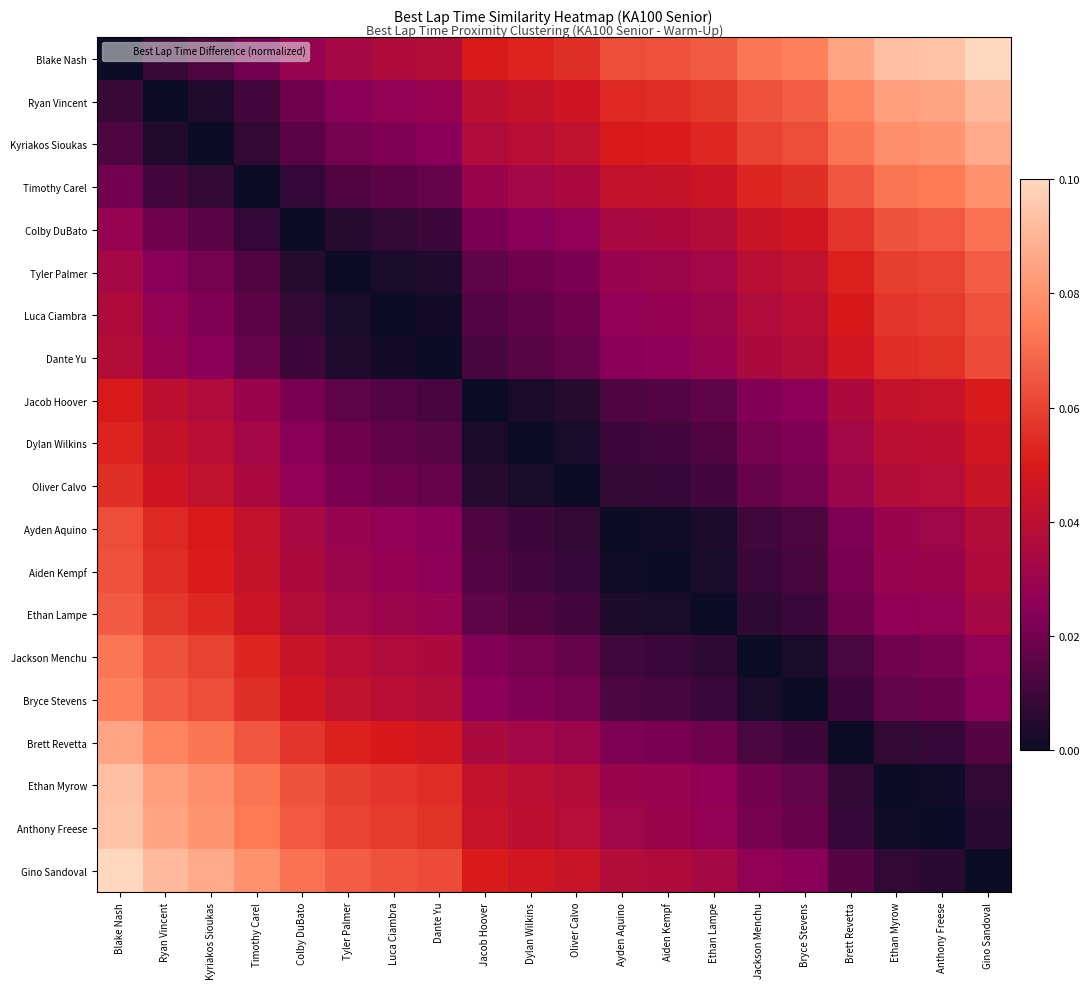

Reading left to right, extract all data points from this chart.

Blake Nash: Blake Nash=0.0	Ryan Vincent=0.0	Kyriakos Sioukas=0.0	Timothy Carel=0.0	Colby DuBato=0.0	Tyler Palmer=0.0	Luca Ciambra=0.0	Dante Yu=0.0	Jacob Hoover=0.0	Dylan Wilkins=0.1	Oliver Calvo=0.1	Ayden Aquino=0.1	Aiden Kempf=0.1	Ethan Lampe=0.1	Jackson Menchu=0.1	Bryce Stevens=0.1	Brett Revetta=0.1	Ethan Myrow=0.1	Anthony Freese=0.1	Gino Sandoval=0.1
Ryan Vincent: Blake Nash=0.0	Ryan Vincent=0.0	Kyriakos Sioukas=0.0	Timothy Carel=0.0	Colby DuBato=0.0	Tyler Palmer=0.0	Luca Ciambra=0.0	Dante Yu=0.0	Jacob Hoover=0.0	Dylan Wilkins=0.0	Oliver Calvo=0.0	Ayden Aquino=0.1	Aiden Kempf=0.1	Ethan Lampe=0.1	Jackson Menchu=0.1	Bryce Stevens=0.1	Brett Revetta=0.1	Ethan Myrow=0.1	Anthony Freese=0.1	Gino Sandoval=0.1
Kyriakos Sioukas: Blake Nash=0.0	Ryan Vincent=0.0	Kyriakos Sioukas=0.0	Timothy Carel=0.0	Colby DuBato=0.0	Tyler Palmer=0.0	Luca Ciambra=0.0	Dante Yu=0.0	Jacob Hoover=0.0	Dylan Wilkins=0.0	Oliver Calvo=0.0	Ayden Aquino=0.0	Aiden Kempf=0.1	Ethan Lampe=0.1	Jackson Menchu=0.1	Bryce Stevens=0.1	Brett Revetta=0.1	Ethan Myrow=0.1	Anthony Freese=0.1	Gino Sandoval=0.1
Timothy Carel: Blake Nash=0.0	Ryan Vincent=0.0	Kyriakos Sioukas=0.0	Timothy Carel=0.0	Colby DuBato=0.0	Tyler Palmer=0.0	Luca Ciambra=0.0	Dante Yu=0.0	Jacob Hoover=0.0	Dylan Wilkins=0.0	Oliver Calvo=0.0	Ayden Aquino=0.0	Aiden Kempf=0.0	Ethan Lampe=0.0	Jackson Menchu=0.1	Bryce Stevens=0.1	Brett Revetta=0.1	Ethan Myrow=0.1	Anthony Freese=0.1	Gino Sandoval=0.1
Colby DuBato: Blake Nash=0.0	Ryan Vincent=0.0	Kyriakos Sioukas=0.0	Timothy Carel=0.0	Colby DuBato=0.0	Tyler Palmer=0.0	Luca Ciambra=0.0	Dante Yu=0.0	Jacob Hoover=0.0	Dylan Wilkins=0.0	Oliver Calvo=0.0	Ayden Aquino=0.0	Aiden Kempf=0.0	Ethan Lampe=0.0	Jackson Menchu=0.0	Bryce Stevens=0.0	Brett Revetta=0.1	Ethan Myrow=0.1	Anthony Freese=0.1	Gino Sandoval=0.1
Tyler Palmer: Blake Nash=0.0	Ryan Vincent=0.0	Kyriakos Sioukas=0.0	Timothy Carel=0.0	Colby DuBato=0.0	Tyler Palmer=0.0	Luca Ciambra=0.0	Dante Yu=0.0	Jacob Hoover=0.0	Dylan Wilkins=0.0	Oliver Calvo=0.0	Ayden Aquino=0.0	Aiden Kempf=0.0	Ethan Lampe=0.0	Jackson Menchu=0.0	Bryce Stevens=0.0	Brett Revetta=0.1	Ethan Myrow=0.1	Anthony Freese=0.1	Gino Sandoval=0.1
Luca Ciambra: Blake Nash=0.0	Ryan Vincent=0.0	Kyriakos Sioukas=0.0	Timothy Carel=0.0	Colby DuBato=0.0	Tyler Palmer=0.0	Luca Ciambra=0.0	Dante Yu=0.0	Jacob Hoover=0.0	Dylan Wilkins=0.0	Oliver Calvo=0.0	Ayden Aquino=0.0	Aiden Kempf=0.0	Ethan Lampe=0.0	Jackson Menchu=0.0	Bryce Stevens=0.0	Brett Revetta=0.0	Ethan Myrow=0.1	Anthony Freese=0.1	Gino Sandoval=0.1
Dante Yu: Blake Nash=0.0	Ryan Vincent=0.0	Kyriakos Sioukas=0.0	Timothy Carel=0.0	Colby DuBato=0.0	Tyler Palmer=0.0	Luca Ciambra=0.0	Dante Yu=0.0	Jacob Hoover=0.0	Dylan Wilkins=0.0	Oliver Calvo=0.0	Ayden Aquino=0.0	Aiden Kempf=0.0	Ethan Lampe=0.0	Jackson Menchu=0.0	Bryce Stevens=0.0	Brett Revetta=0.0	Ethan Myrow=0.1	Anthony Freese=0.1	Gino Sandoval=0.1
Jacob Hoover: Blake Nash=0.0	Ryan Vincent=0.0	Kyriakos Sioukas=0.0	Timothy Carel=0.0	Colby DuBato=0.0	Tyler Palmer=0.0	Luca Ciambra=0.0	Dante Yu=0.0	Jacob Hoover=0.0	Dylan Wilkins=0.0	Oliver Calvo=0.0	Ayden Aquino=0.0	Aiden Kempf=0.0	Ethan Lampe=0.0	Jackson Menchu=0.0	Bryce Stevens=0.0	Brett Revetta=0.0	Ethan Myrow=0.0	Anthony Freese=0.0	Gino Sandoval=0.1
Dylan Wilkins: Blake Nash=0.1	Ryan Vincent=0.0	Kyriakos Sioukas=0.0	Timothy Carel=0.0	Colby DuBato=0.0	Tyler Palmer=0.0	Luca Ciambra=0.0	Dante Yu=0.0	Jacob Hoover=0.0	Dylan Wilkins=0.0	Oliver Calvo=0.0	Ayden Aquino=0.0	Aiden Kempf=0.0	Ethan Lampe=0.0	Jackson Menchu=0.0	Bryce Stevens=0.0	Brett Revetta=0.0	Ethan Myrow=0.0	Anthony Freese=0.0	Gino Sandoval=0.0
Oliver Calvo: Blake Nash=0.1	Ryan Vincent=0.0	Kyriakos Sioukas=0.0	Timothy Carel=0.0	Colby DuBato=0.0	Tyler Palmer=0.0	Luca Ciambra=0.0	Dante Yu=0.0	Jacob Hoover=0.0	Dylan Wilkins=0.0	Oliver Calvo=0.0	Ayden Aquino=0.0	Aiden Kempf=0.0	Ethan Lampe=0.0	Jackson Menchu=0.0	Bryce Stevens=0.0	Brett Revetta=0.0	Ethan Myrow=0.0	Anthony Freese=0.0	Gino Sandoval=0.0
Ayden Aquino: Blake Nash=0.1	Ryan Vincent=0.1	Kyriakos Sioukas=0.0	Timothy Carel=0.0	Colby DuBato=0.0	Tyler Palmer=0.0	Luca Ciambra=0.0	Dante Yu=0.0	Jacob Hoover=0.0	Dylan Wilkins=0.0	Oliver Calvo=0.0	Ayden Aquino=0.0	Aiden Kempf=0.0	Ethan Lampe=0.0	Jackson Menchu=0.0	Bryce Stevens=0.0	Brett Revetta=0.0	Ethan Myrow=0.0	Anthony Freese=0.0	Gino Sandoval=0.0
Aiden Kempf: Blake Nash=0.1	Ryan Vincent=0.1	Kyriakos Sioukas=0.1	Timothy Carel=0.0	Colby DuBato=0.0	Tyler Palmer=0.0	Luca Ciambra=0.0	Dante Yu=0.0	Jacob Hoover=0.0	Dylan Wilkins=0.0	Oliver Calvo=0.0	Ayden Aquino=0.0	Aiden Kempf=0.0	Ethan Lampe=0.0	Jackson Menchu=0.0	Bryce Stevens=0.0	Brett Revetta=0.0	Ethan Myrow=0.0	Anthony Freese=0.0	Gino Sandoval=0.0
Ethan Lampe: Blake Nash=0.1	Ryan Vincent=0.1	Kyriakos Sioukas=0.1	Timothy Carel=0.0	Colby DuBato=0.0	Tyler Palmer=0.0	Luca Ciambra=0.0	Dante Yu=0.0	Jacob Hoover=0.0	Dylan Wilkins=0.0	Oliver Calvo=0.0	Ayden Aquino=0.0	Aiden Kempf=0.0	Ethan Lampe=0.0	Jackson Menchu=0.0	Bryce Stevens=0.0	Brett Revetta=0.0	Ethan Myrow=0.0	Anthony Freese=0.0	Gino Sandoval=0.0
Jackson Menchu: Blake Nash=0.1	Ryan Vincent=0.1	Kyriakos Sioukas=0.1	Timothy Carel=0.1	Colby DuBato=0.0	Tyler Palmer=0.0	Luca Ciambra=0.0	Dante Yu=0.0	Jacob Hoover=0.0	Dylan Wilkins=0.0	Oliver Calvo=0.0	Ayden Aquino=0.0	Aiden Kempf=0.0	Ethan Lampe=0.0	Jackson Menchu=0.0	Bryce Stevens=0.0	Brett Revetta=0.0	Ethan Myrow=0.0	Anthony Freese=0.0	Gino Sandoval=0.0
Bryce Stevens: Blake Nash=0.1	Ryan Vincent=0.1	Kyriakos Sioukas=0.1	Timothy Carel=0.1	Colby DuBato=0.0	Tyler Palmer=0.0	Luca Ciambra=0.0	Dante Yu=0.0	Jacob Hoover=0.0	Dylan Wilkins=0.0	Oliver Calvo=0.0	Ayden Aquino=0.0	Aiden Kempf=0.0	Ethan Lampe=0.0	Jackson Menchu=0.0	Bryce Stevens=0.0	Brett Revetta=0.0	Ethan Myrow=0.0	Anthony Freese=0.0	Gino Sandoval=0.0
Brett Revetta: Blake Nash=0.1	Ryan Vincent=0.1	Kyriakos Sioukas=0.1	Timothy Carel=0.1	Colby DuBato=0.1	Tyler Palmer=0.1	Luca Ciambra=0.0	Dante Yu=0.0	Jacob Hoover=0.0	Dylan Wilkins=0.0	Oliver Calvo=0.0	Ayden Aquino=0.0	Aiden Kempf=0.0	Ethan Lampe=0.0	Jackson Menchu=0.0	Bryce Stevens=0.0	Brett Revetta=0.0	Ethan Myrow=0.0	Anthony Freese=0.0	Gino Sandoval=0.0
Ethan Myrow: Blake Nash=0.1	Ryan Vincent=0.1	Kyriakos Sioukas=0.1	Timothy Carel=0.1	Colby DuBato=0.1	Tyler Palmer=0.1	Luca Ciambra=0.1	Dante Yu=0.1	Jacob Hoover=0.0	Dylan Wilkins=0.0	Oliver Calvo=0.0	Ayden Aquino=0.0	Aiden Kempf=0.0	Ethan Lampe=0.0	Jackson Menchu=0.0	Bryce Stevens=0.0	Brett Revetta=0.0	Ethan Myrow=0.0	Anthony Freese=0.0	Gino Sandoval=0.0
Anthony Freese: Blake Nash=0.1	Ryan Vincent=0.1	Kyriakos Sioukas=0.1	Timothy Carel=0.1	Colby DuBato=0.1	Tyler Palmer=0.1	Luca Ciambra=0.1	Dante Yu=0.1	Jacob Hoover=0.0	Dylan Wilkins=0.0	Oliver Calvo=0.0	Ayden Aquino=0.0	Aiden Kempf=0.0	Ethan Lampe=0.0	Jackson Menchu=0.0	Bryce Stevens=0.0	Brett Revetta=0.0	Ethan Myrow=0.0	Anthony Freese=0.0	Gino Sandoval=0.0
Gino Sandoval: Blake Nash=0.1	Ryan Vincent=0.1	Kyriakos Sioukas=0.1	Timothy Carel=0.1	Colby DuBato=0.1	Tyler Palmer=0.1	Luca Ciambra=0.1	Dante Yu=0.1	Jacob Hoover=0.1	Dylan Wilkins=0.0	Oliver Calvo=0.0	Ayden Aquino=0.0	Aiden Kempf=0.0	Ethan Lampe=0.0	Jackson Menchu=0.0	Bryce Stevens=0.0	Brett Revetta=0.0	Ethan Myrow=0.0	Anthony Freese=0.0	Gino Sandoval=0.0